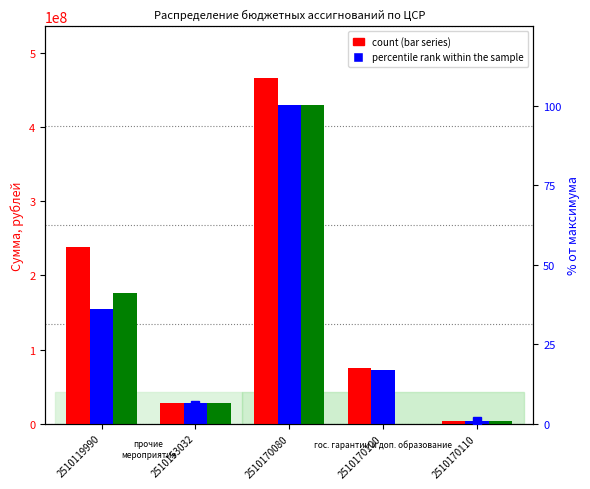

How many groups of bars are there?

5